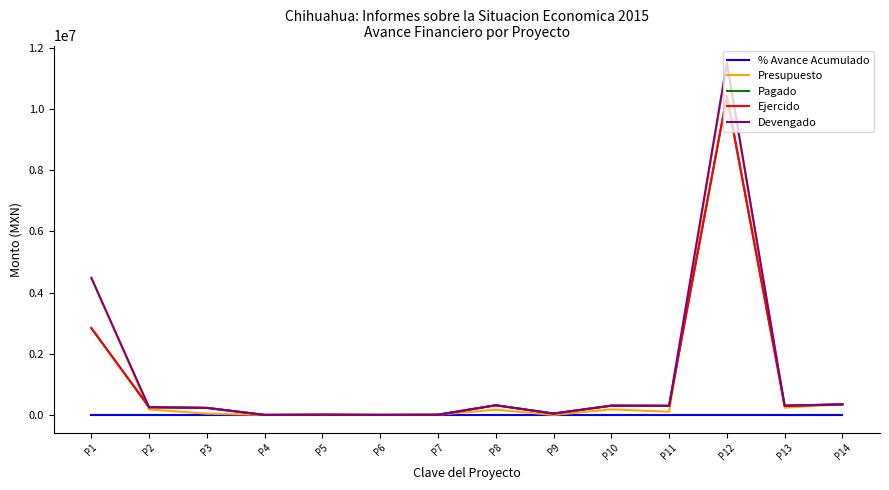

How many interior local valleys does the Presupuesto series have?

5